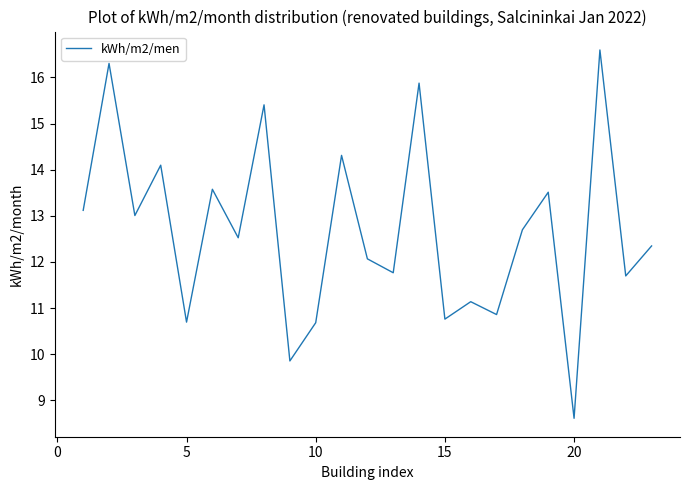

What is the minimum value shown in the chart?

8.6